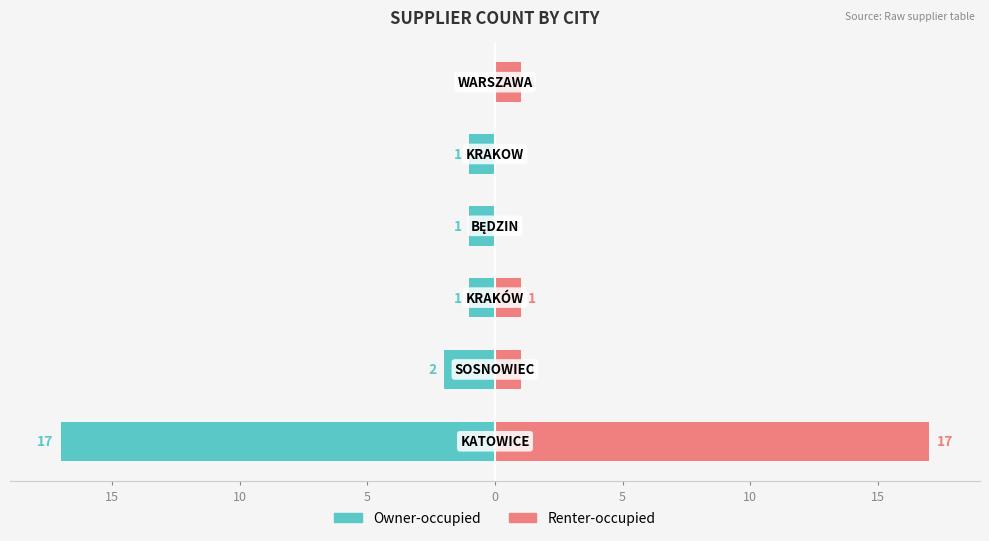

What are all the series names shown in the legend?

Owner-occupied, Renter-occupied